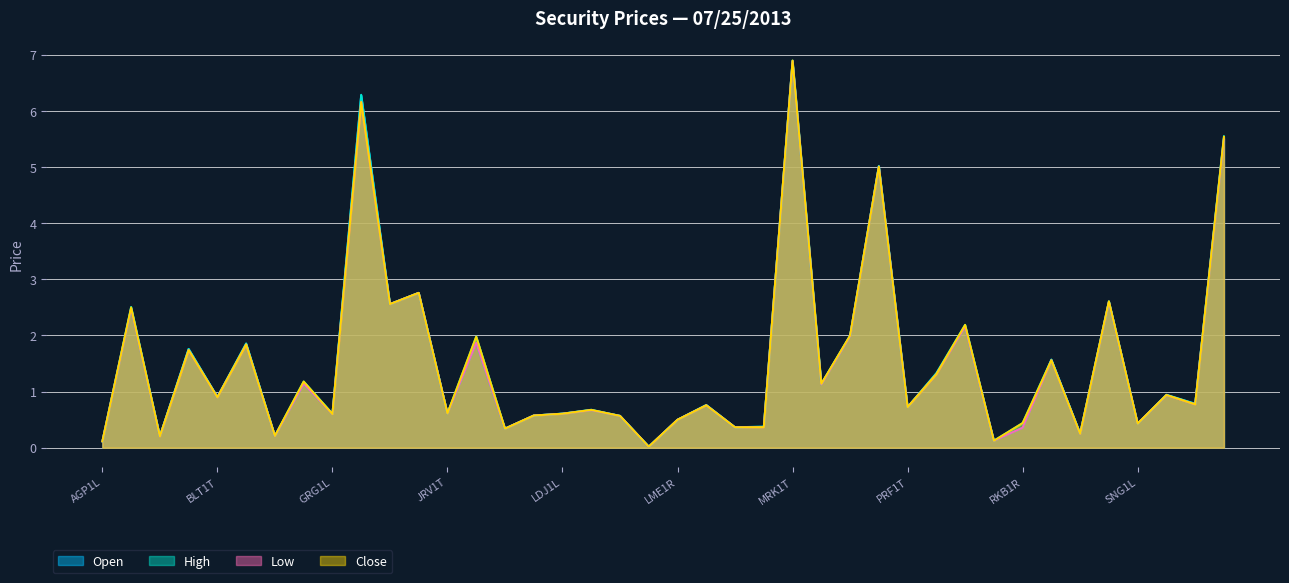

How many interior local valleys does the Close series have?

15